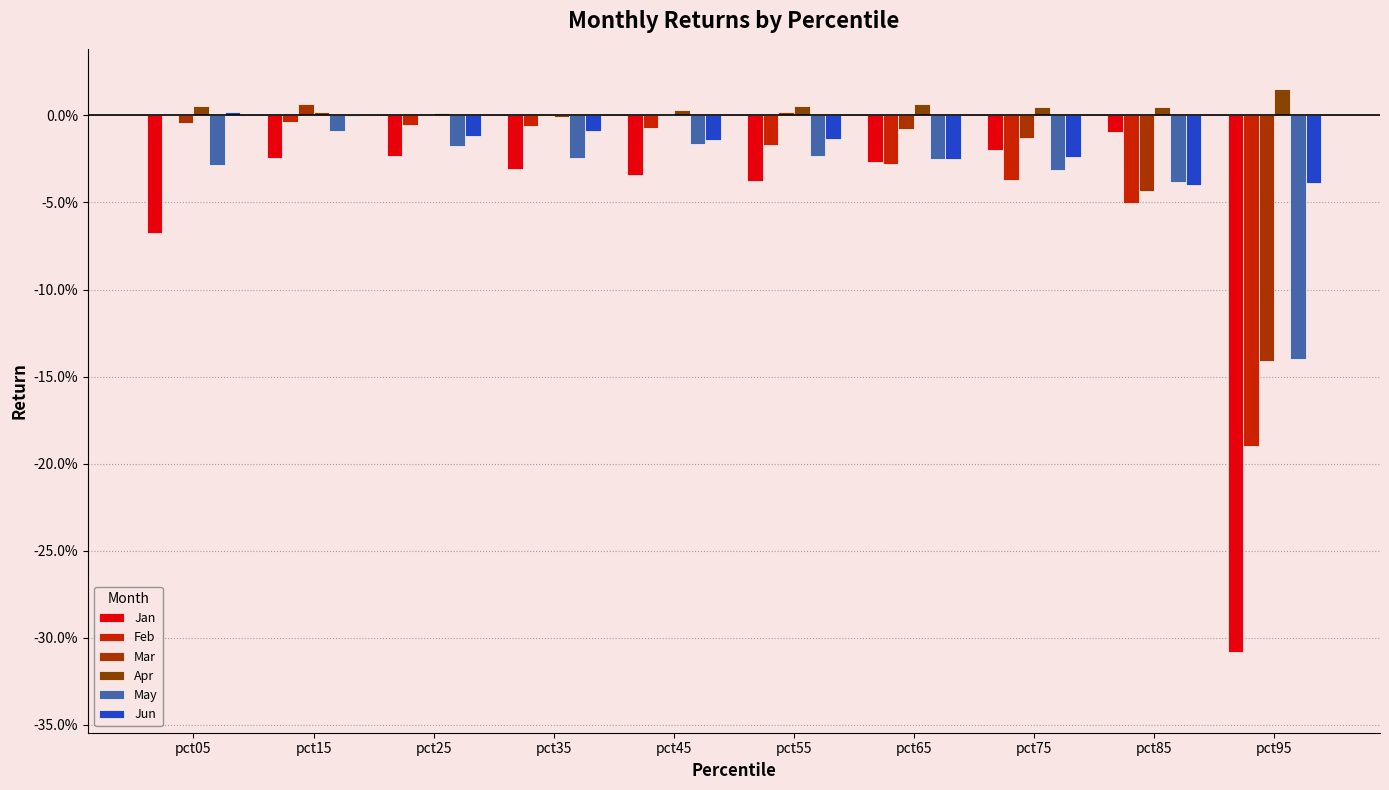

The Jan series shows -0.0 at pct35. True or false?

False